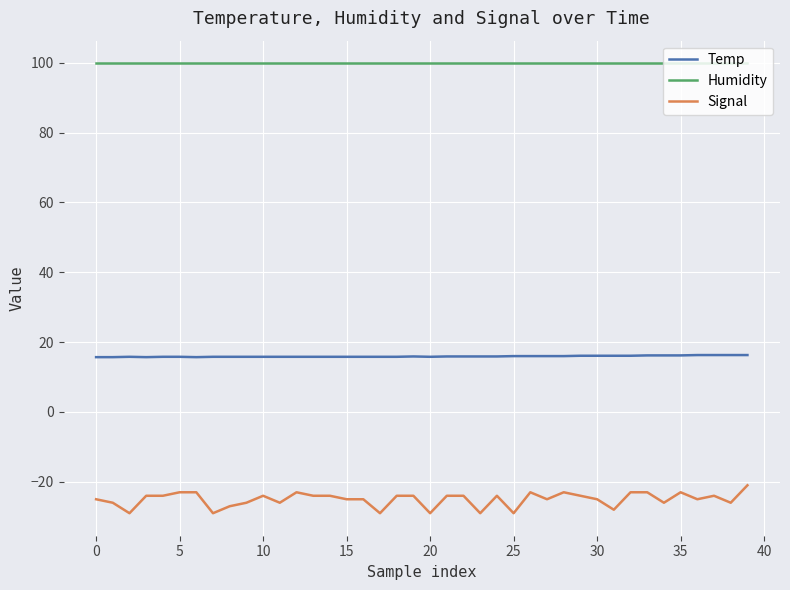

Which series has the largest range (max minus min)?

Signal